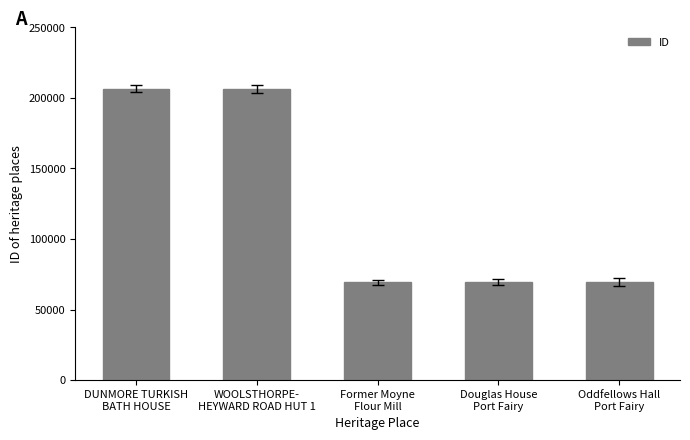

What is the sum of all values?

620878